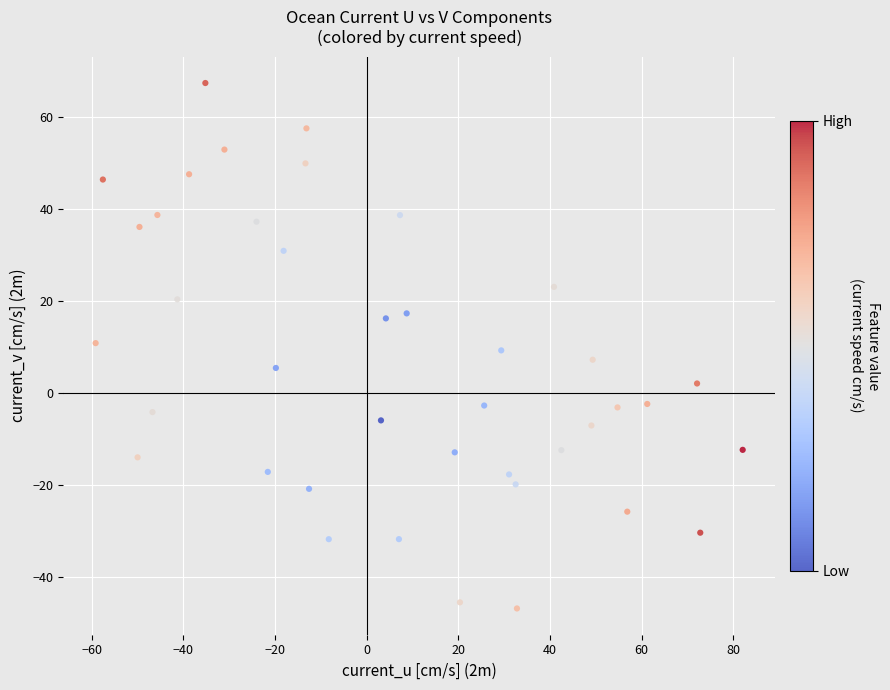

What is the range of X values (max minus min)?

141.2